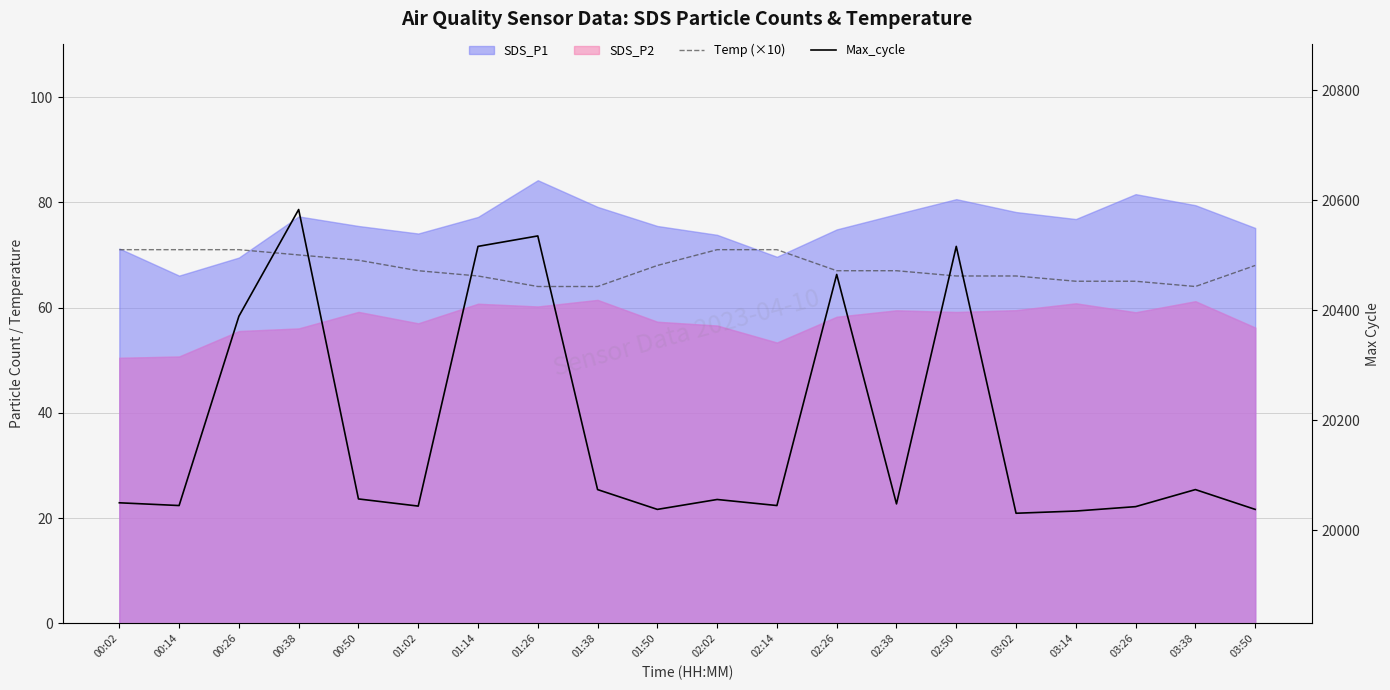

True or false: Max_cycle and Temp (×10) intersect in this chart.

False